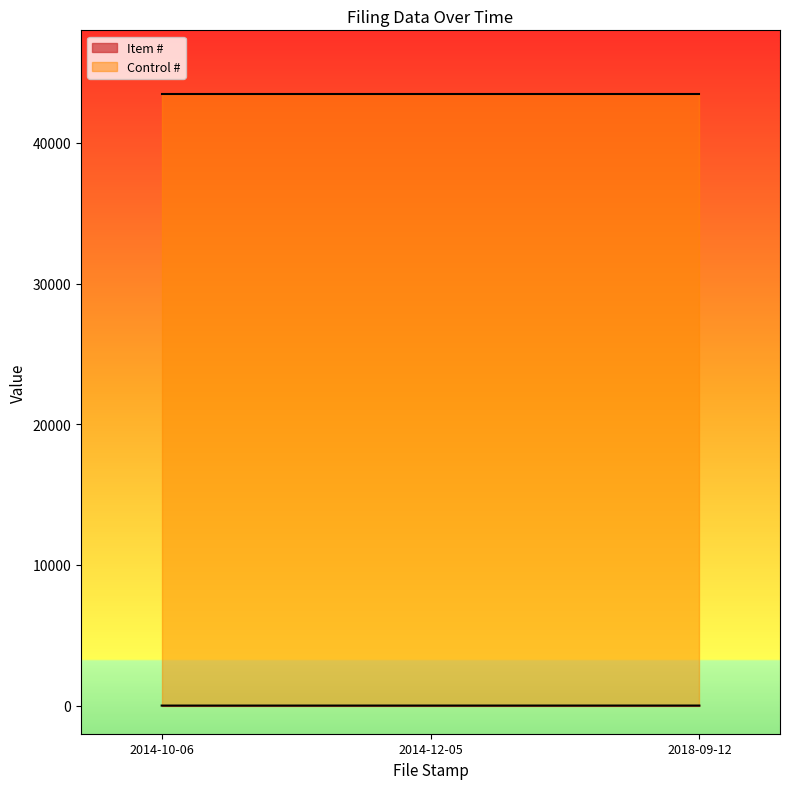

List the labels in order of value, smallest first.

2014-10-06, 2014-12-05, 2018-09-12